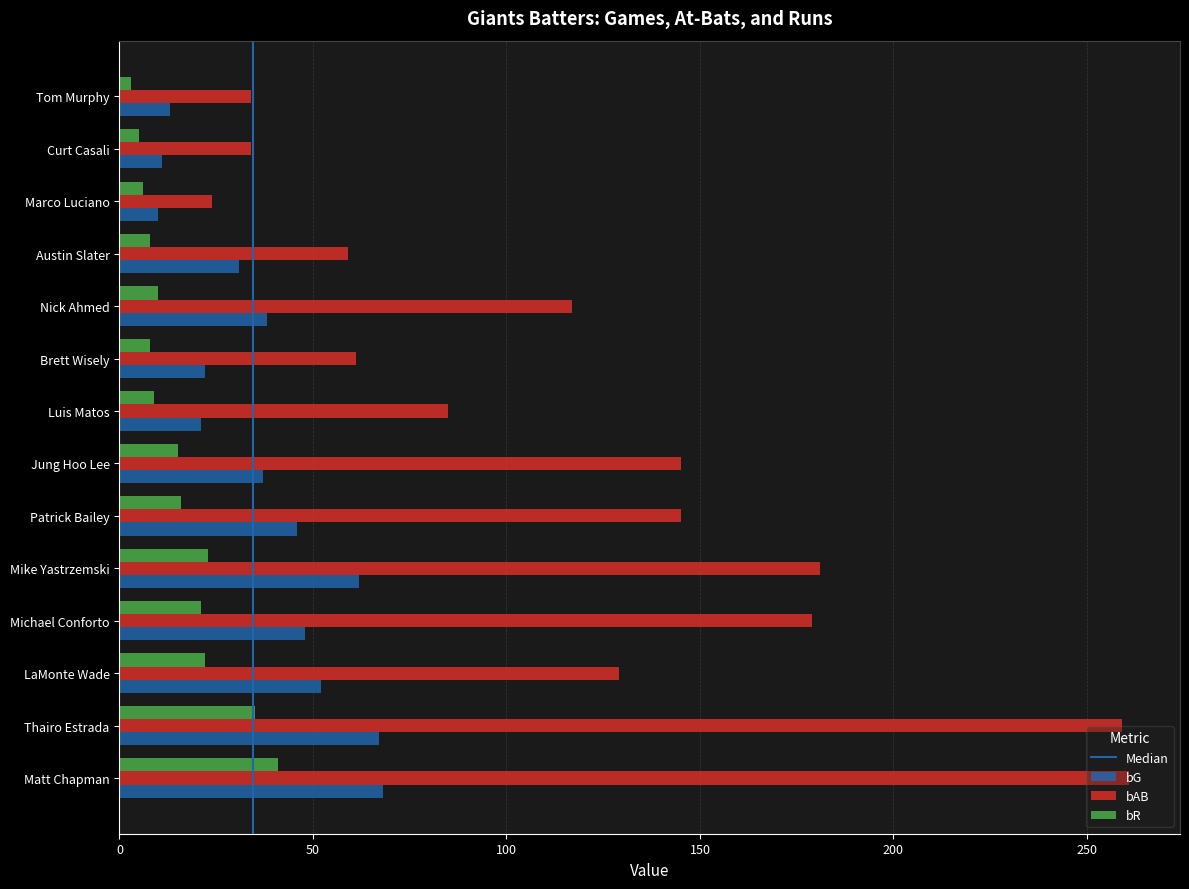

List the series in order of their overall mean, lowest first.

bR, bG, bAB